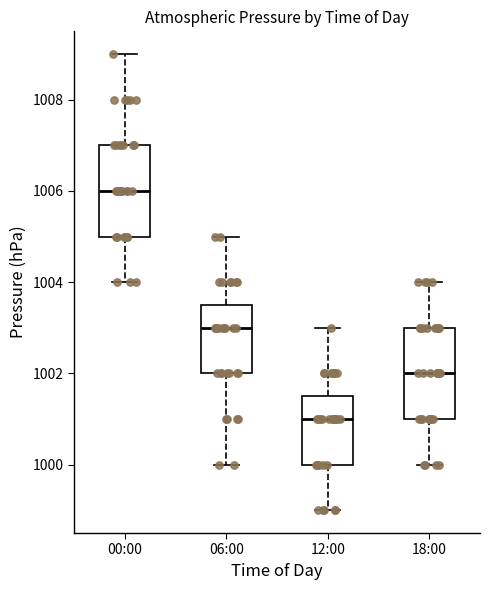

Reading left to right, transcribe this box plot: for each box, give where its median line is, the range the box spans, and where its two whiskers end, as read against the y-axis. The values are not printed on the chart, so give them approximately, as read against the axis.

00:00: median 1006.0, box 1005.0 to 1007.0, whiskers 1004.0 to 1009.0
06:00: median 1003.0, box 1002.0 to 1003.6, whiskers 1000.0 to 1005.0
12:00: median 1001.0, box 1000.0 to 1001.6, whiskers 999.0 to 1003.0
18:00: median 1002.0, box 1001.0 to 1003.0, whiskers 1000.0 to 1004.0